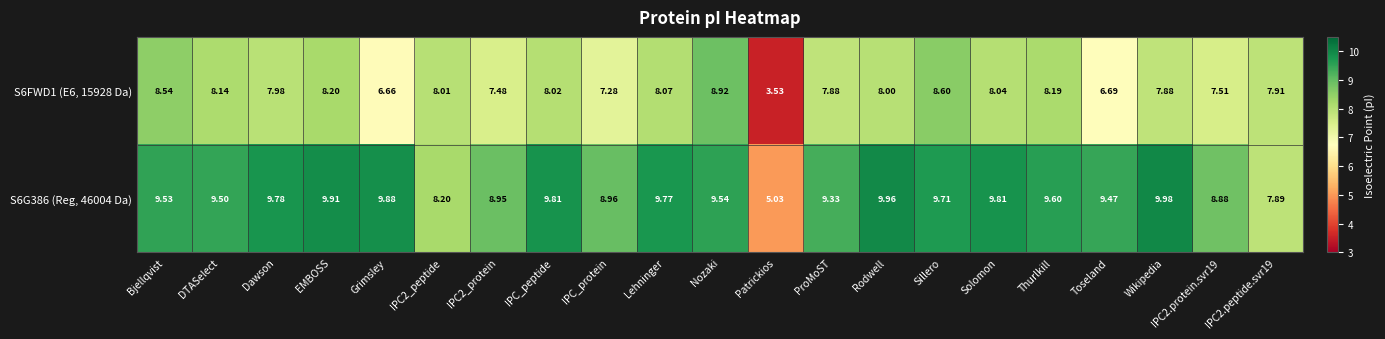

At which label is S6FWD1 (E6, 15928 Da) closest to 6?

Grimsley